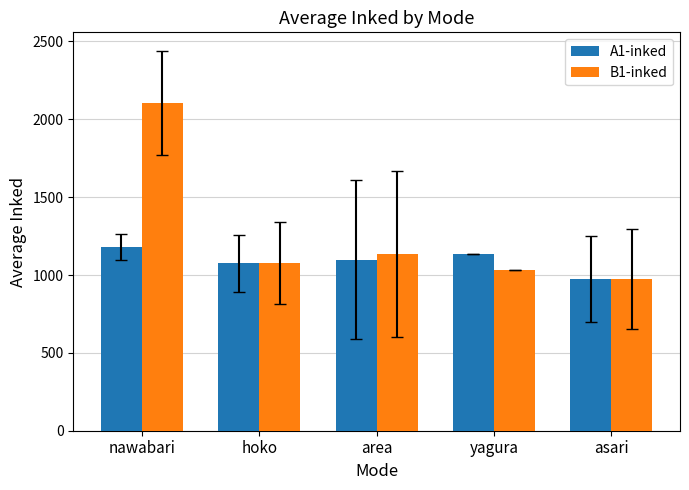

Reading right to left, transcribe all the data shown in this chart.

A1-inked: asari=976.1	yagura=1136.0	area=1099.4	hoko=1075.1	nawabari=1180.0
B1-inked: asari=976.0	yagura=1031.0	area=1135.8	hoko=1079.6	nawabari=2105.0